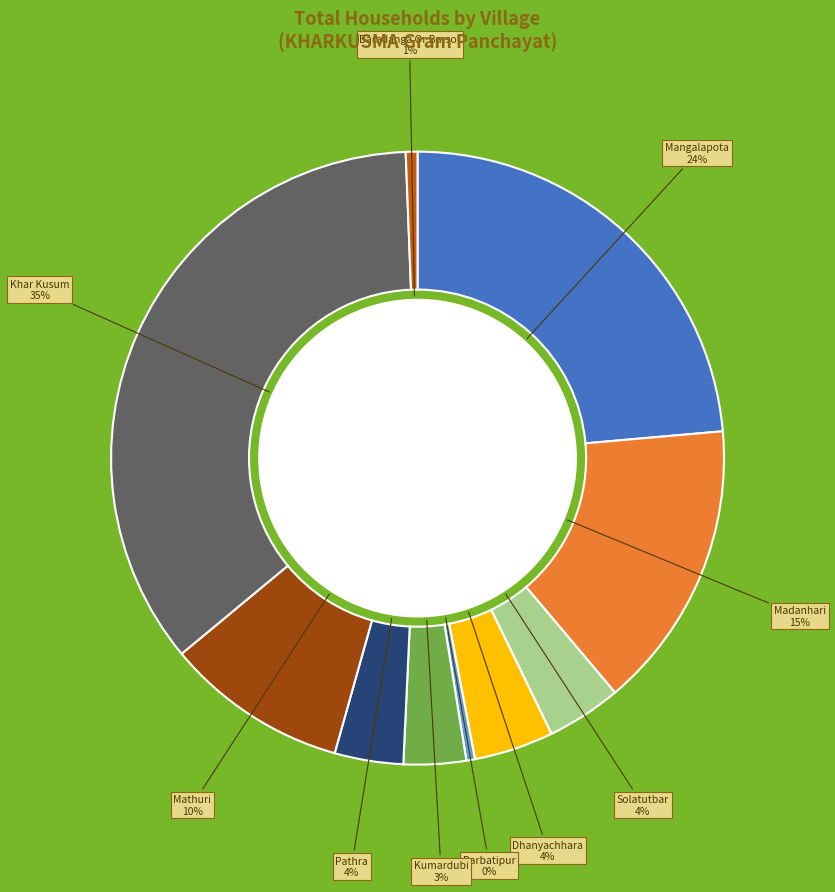

To the nearest percent, what percentage of the pie is Solatutbar?

4%